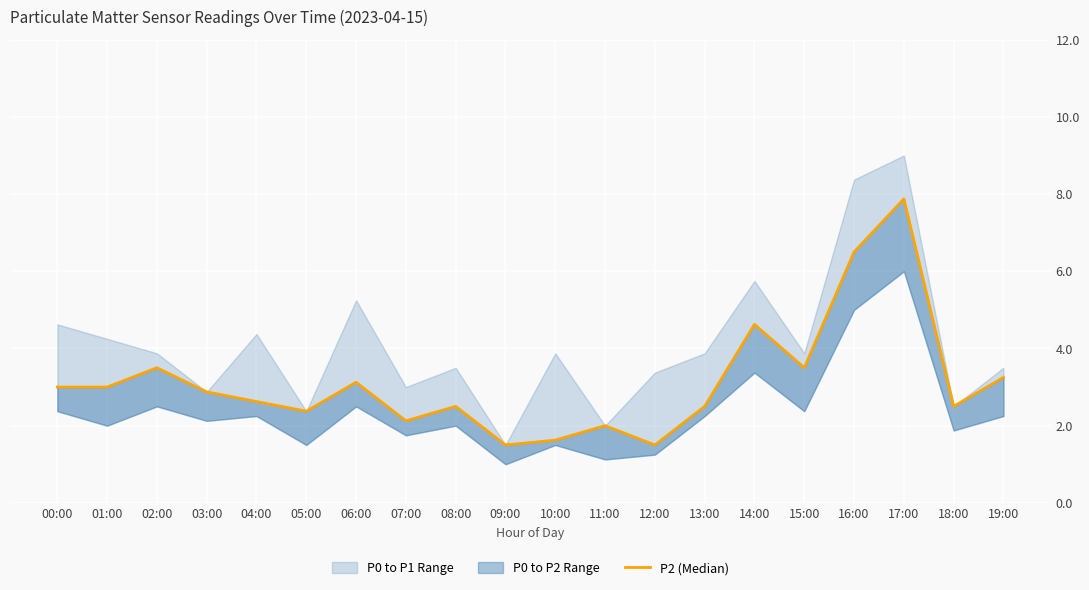

What position from the right is 00:00?

20